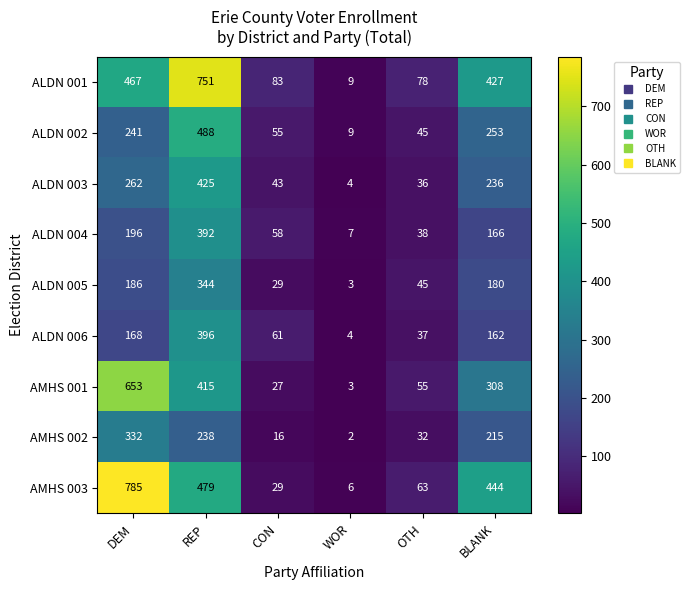

At which category is the sum across all series the highest?

REP